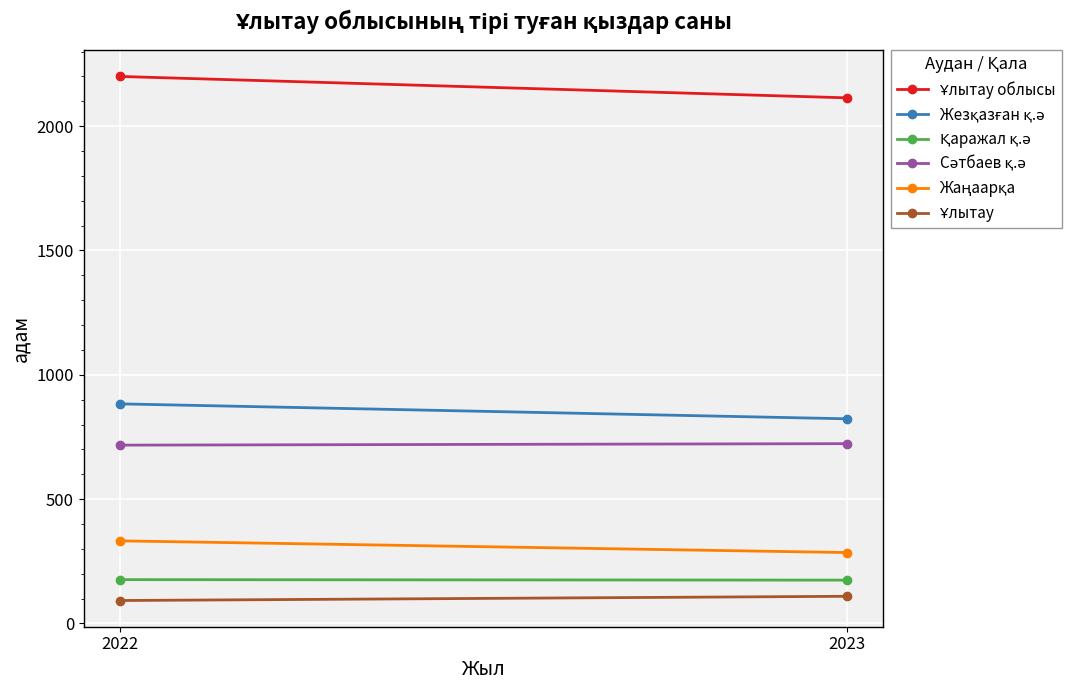

How many distinct data groups are displayed?

6